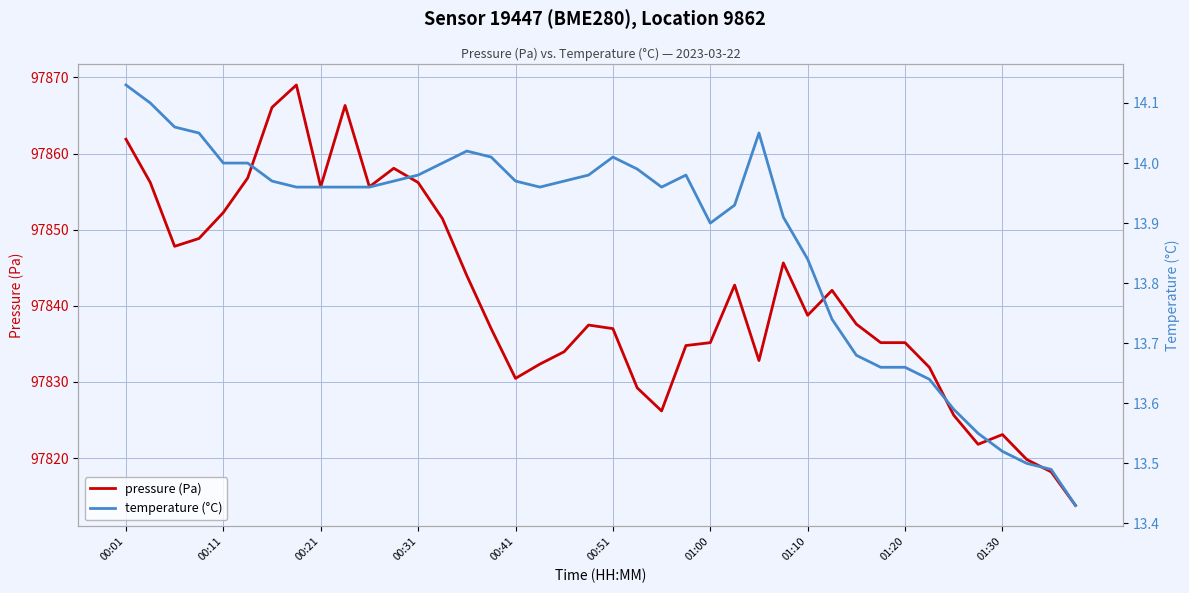

What is the difference between the second highest and second lowest values in the pressure (Pa) series?

48.1